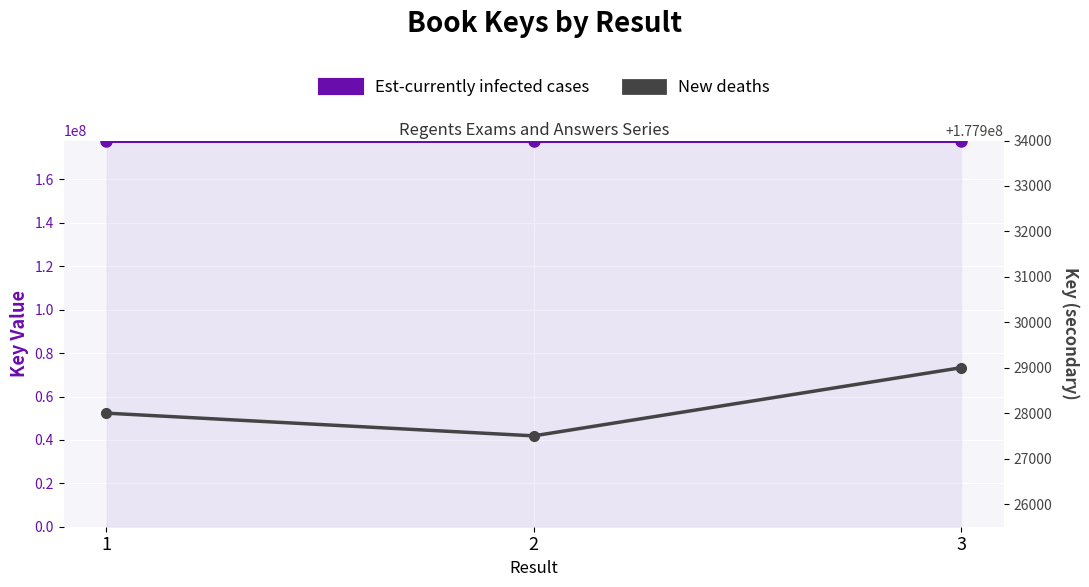

What is the difference between the second highest and minimum values in the Est-currently infected cases series?

1033